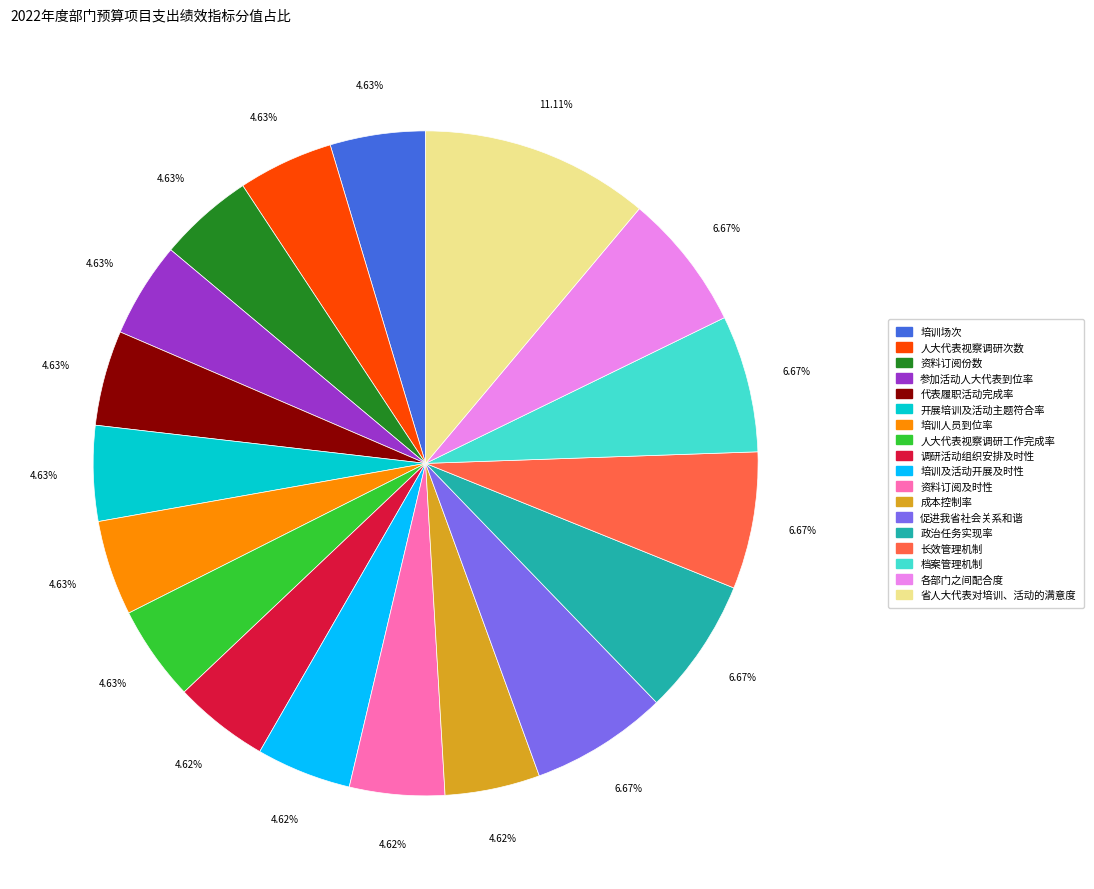

Is it true that 培训场次 is 5% of the pie?

True